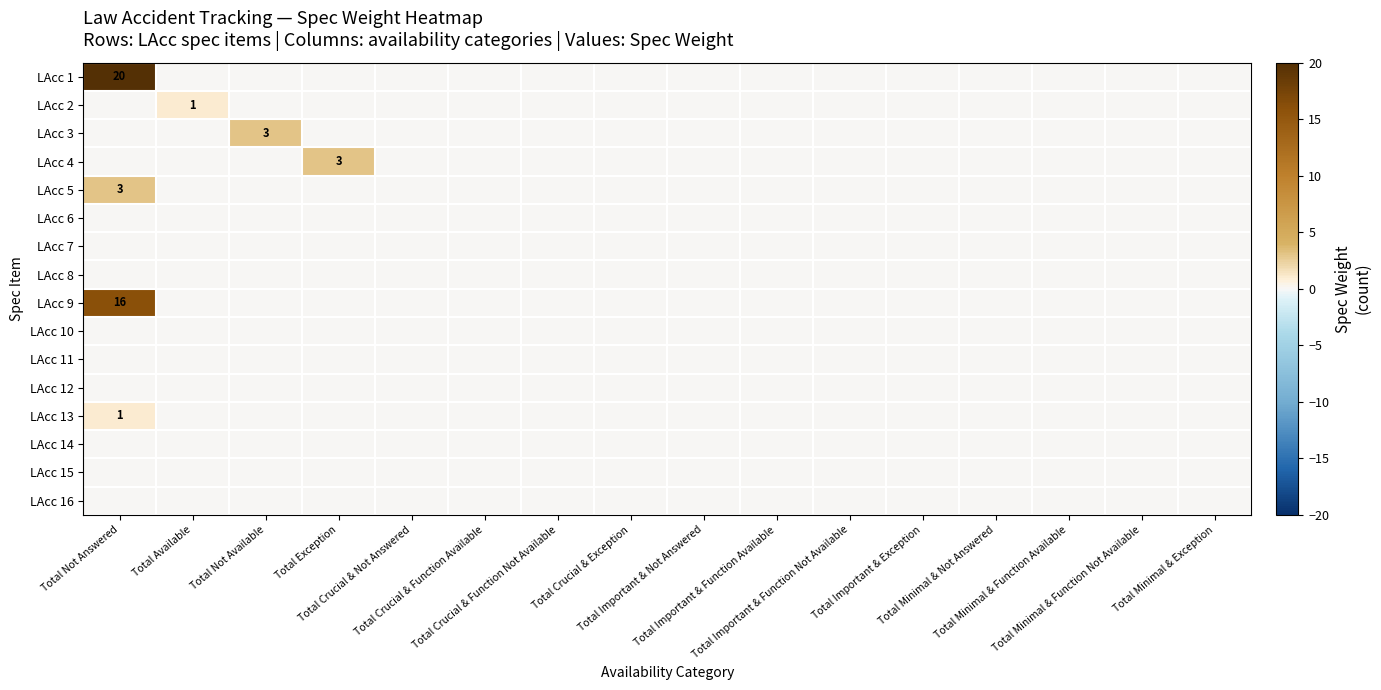

Which series has the largest total across all categories?

LAcc 1